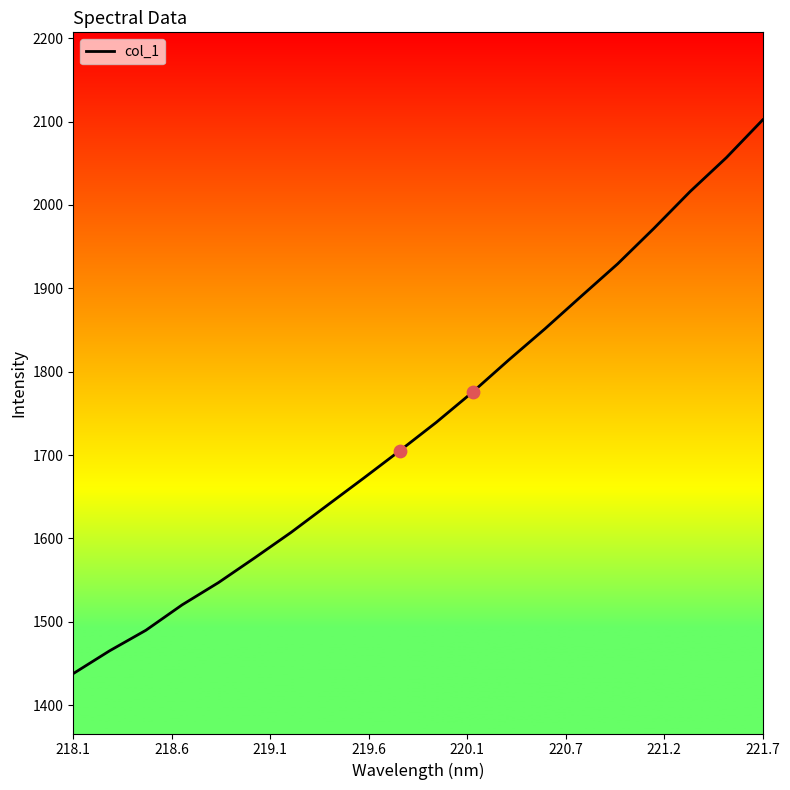

What is the minimum value shown in the chart?

1437.8